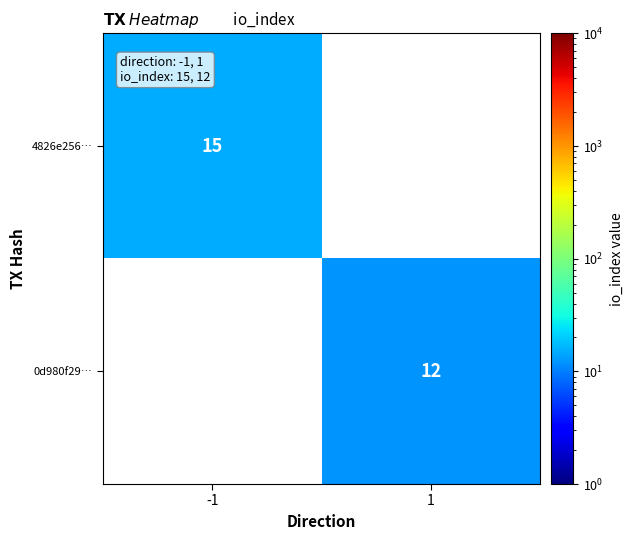

At how many categories does at least one series exceed 13?

1